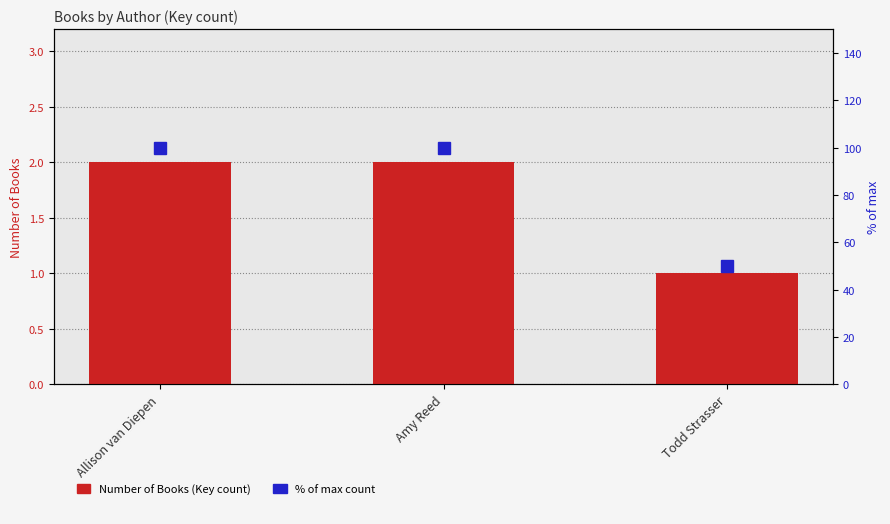

Which category has the lowest value in the Number of Books (Key count) series?

Todd Strasser